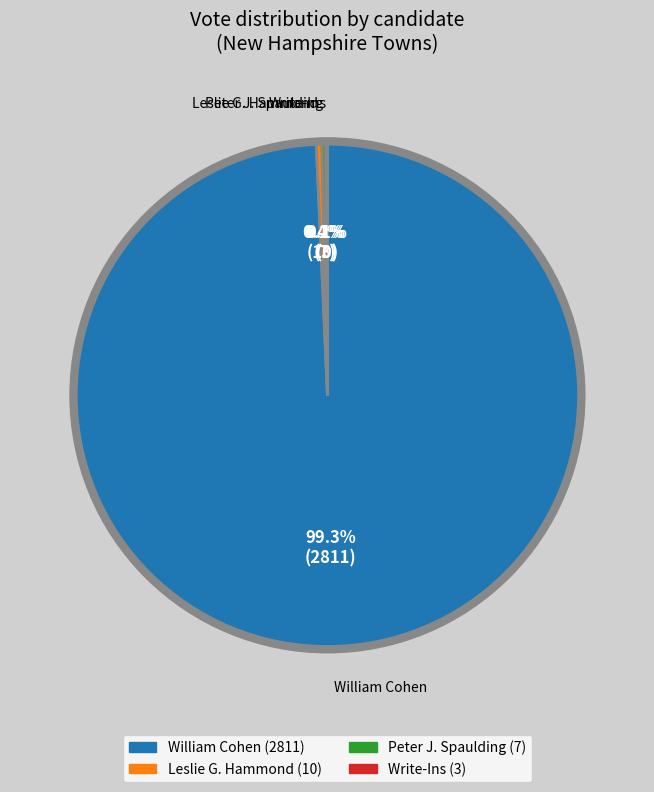

Is there any slice that represents more than half of the pie?

Yes